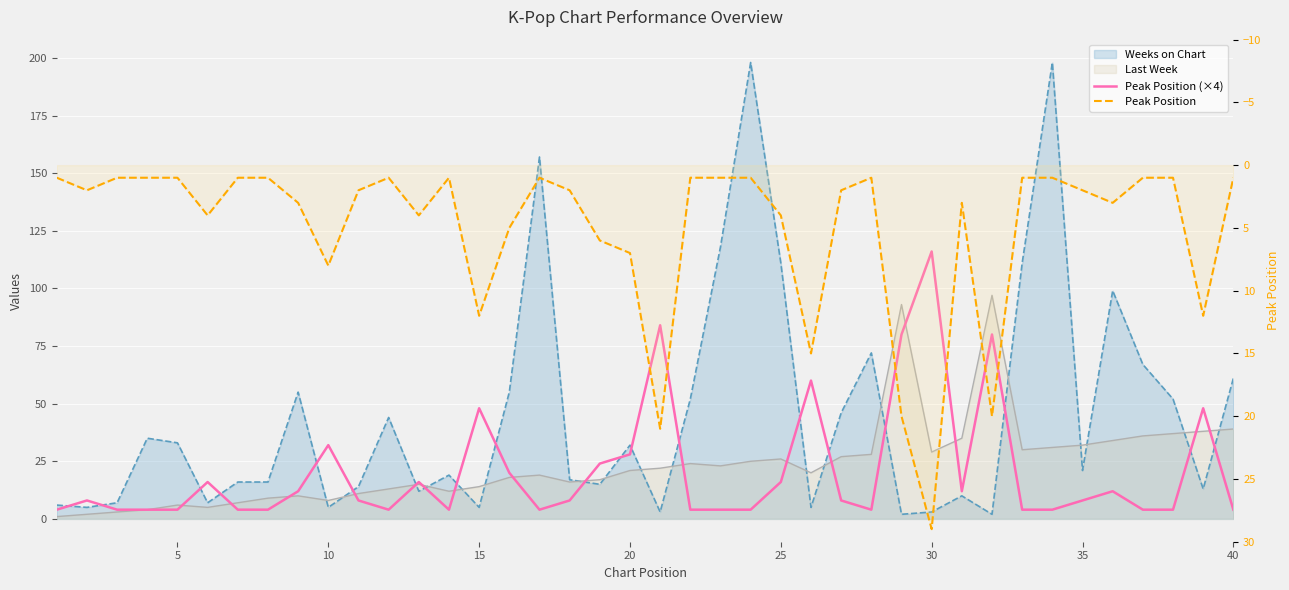

At how many categories does at least one series exceed 36?

7